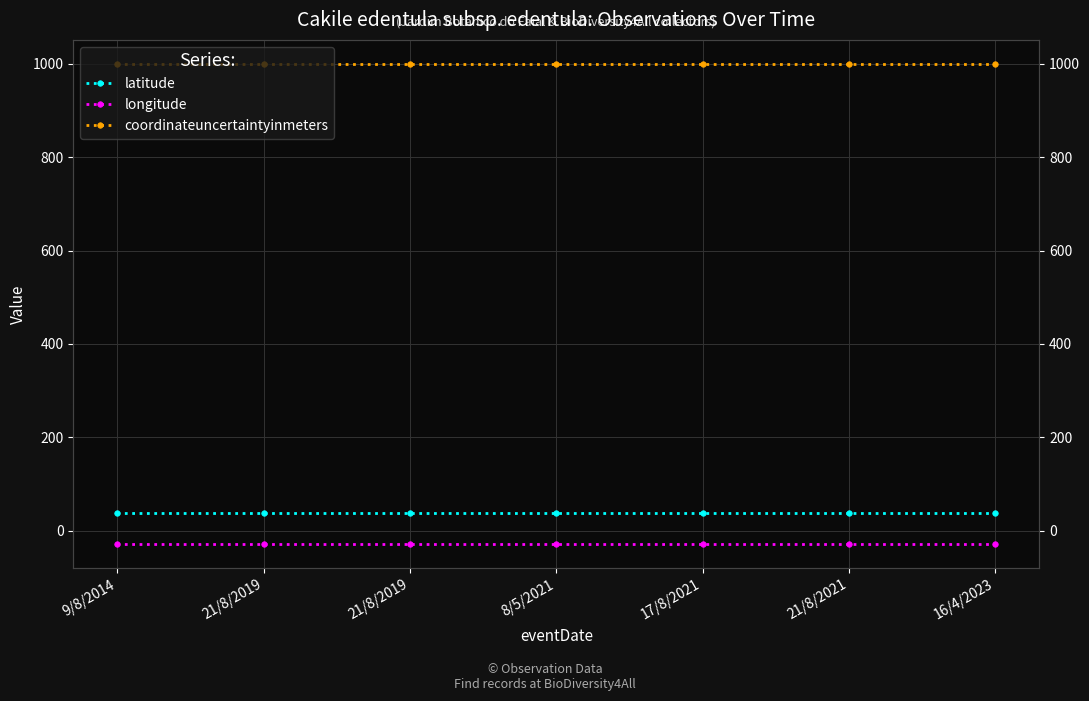

List the series in order of their peak value, highest first.

coordinateuncertaintyinmeters, latitude, longitude